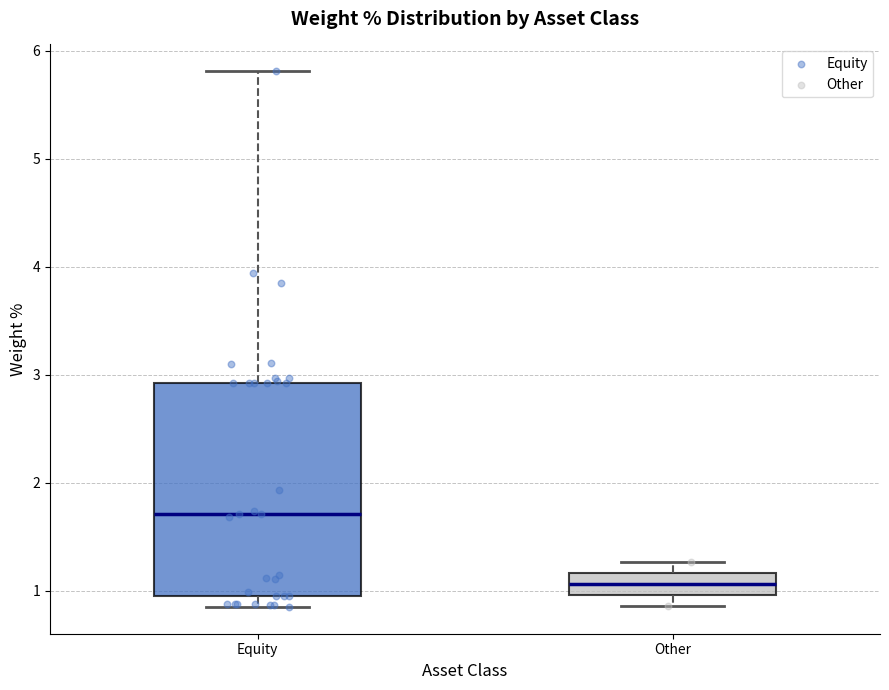

Reading left to right, read every box against the y-axis: the position of its median line, the range the box covers, and the ends of its whiskers. The values are not printed on the chart, so give them approximately, as read against the axis.

Equity: median 1.7, box 1.0 to 2.9, whiskers 0.9 to 5.8
Other: median 1.1, box 1.0 to 1.2, whiskers 0.9 to 1.3